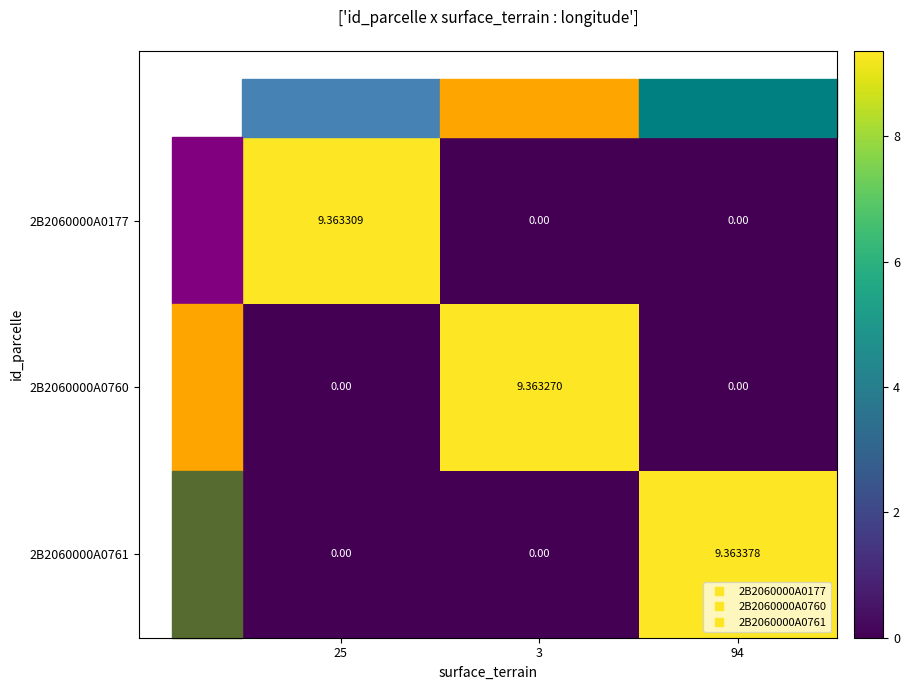

Is the value of 2B2060000A0177 at 94 greater than the value of 2B2060000A0761 at 94?

No